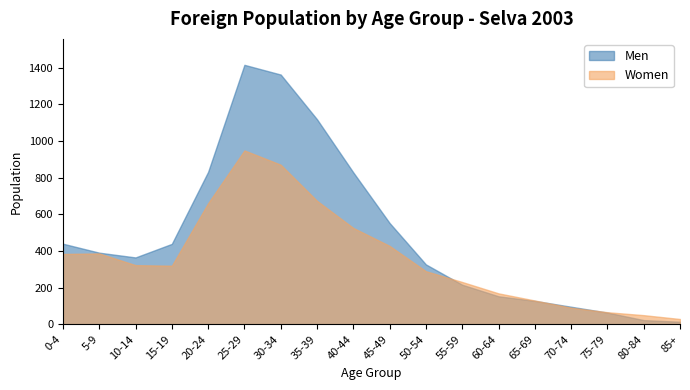

At how many categories does at least one series exceed 199?

12